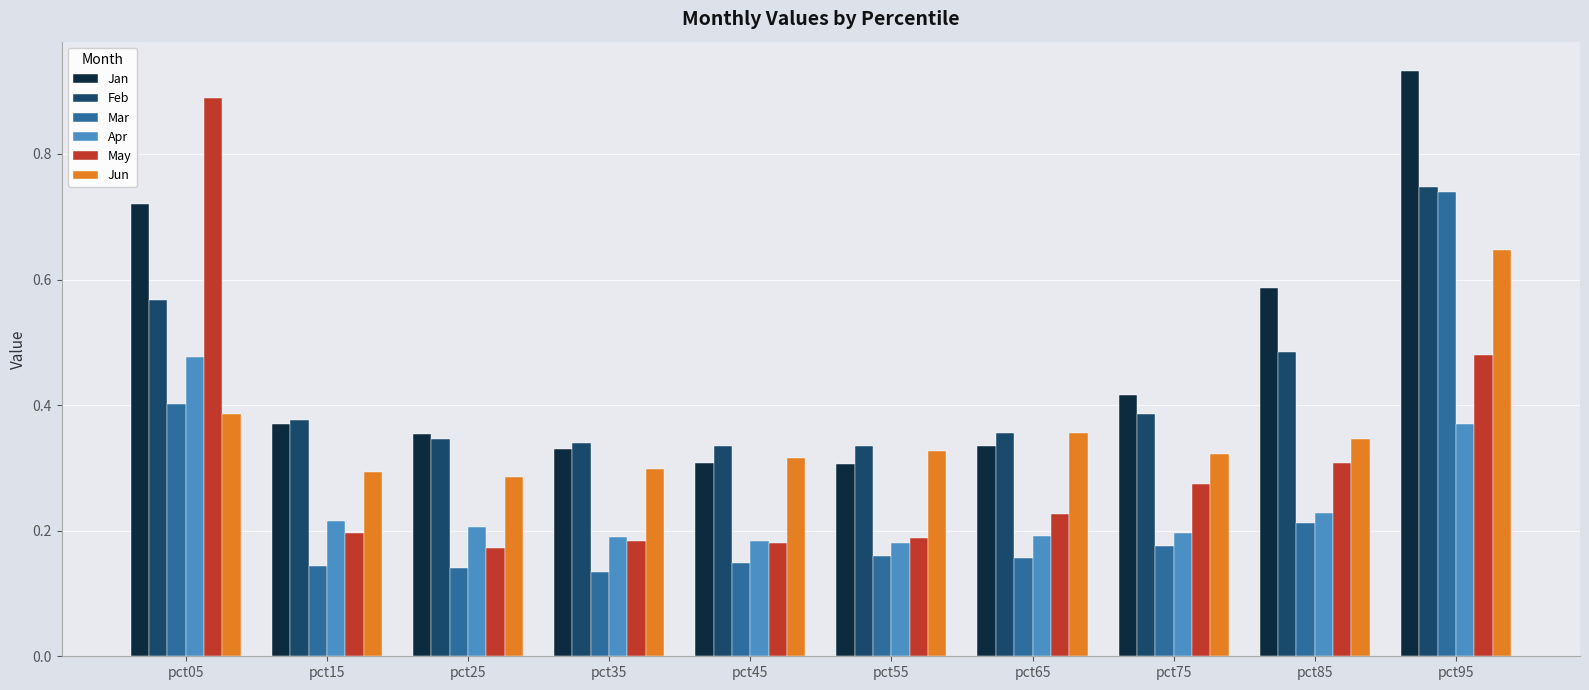

Which label corresponds to the largest value in the chart?

pct95